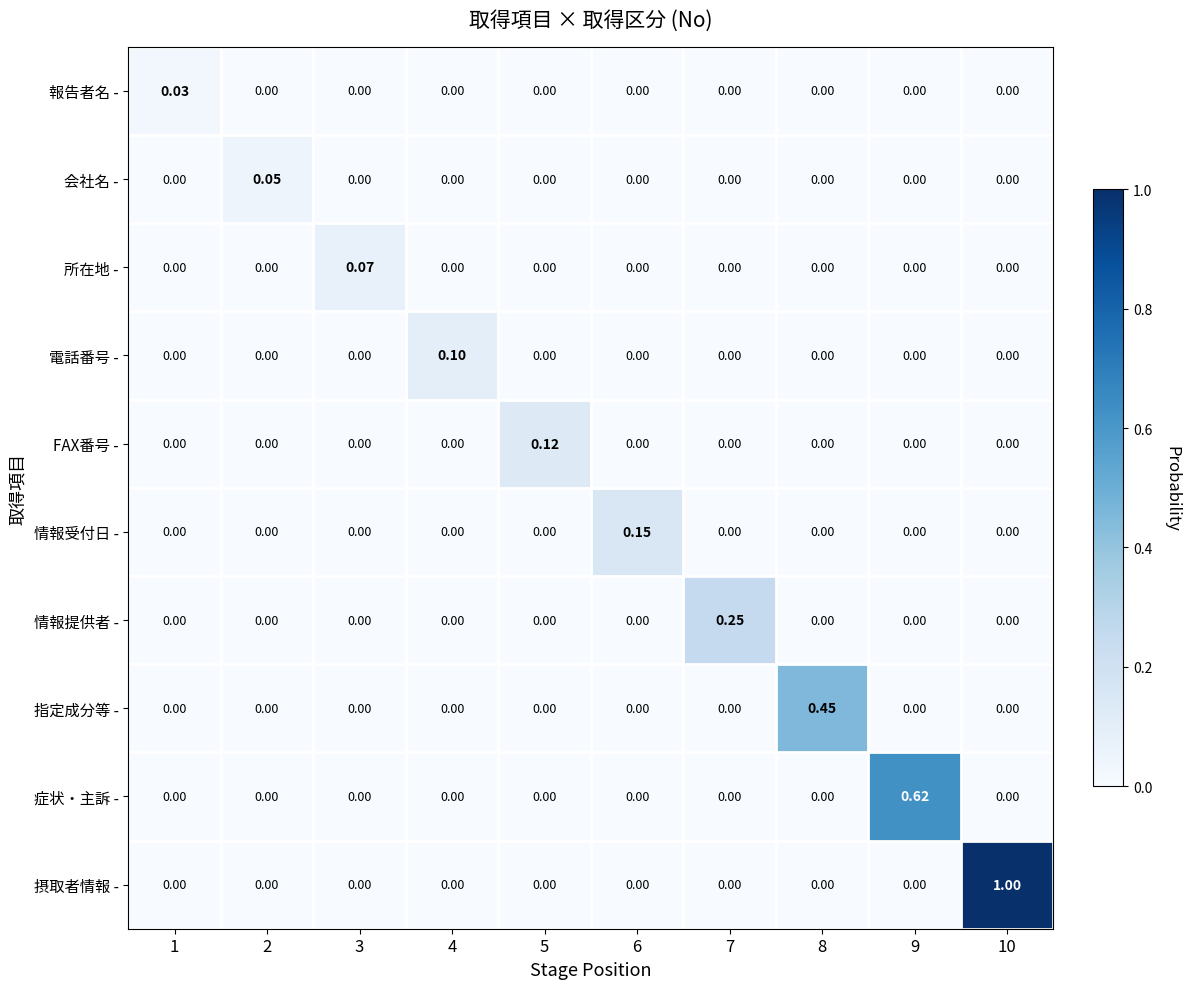

Which series has the largest total across all categories?

摂取者情報 -